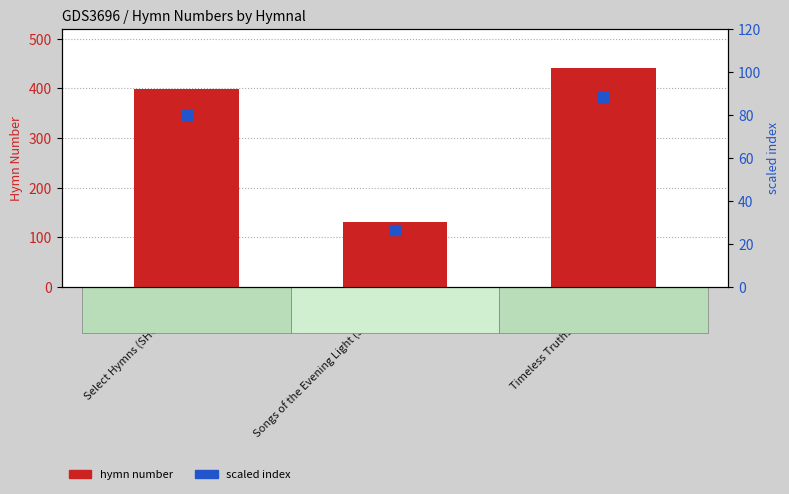

Is the value of scaled index at Songs of the Evening Light (SEL1897) greater than the value of hymn number at Timeless Truths (TTvirt)?

No